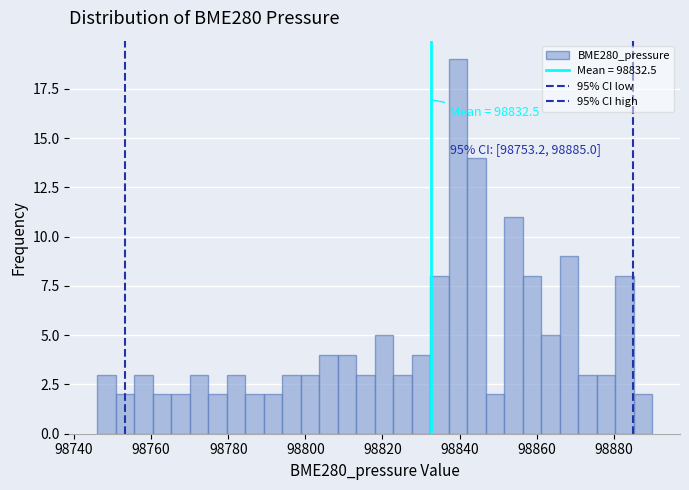

Read against the x-axis, roughly where is the centre of the tallest bar?

98840